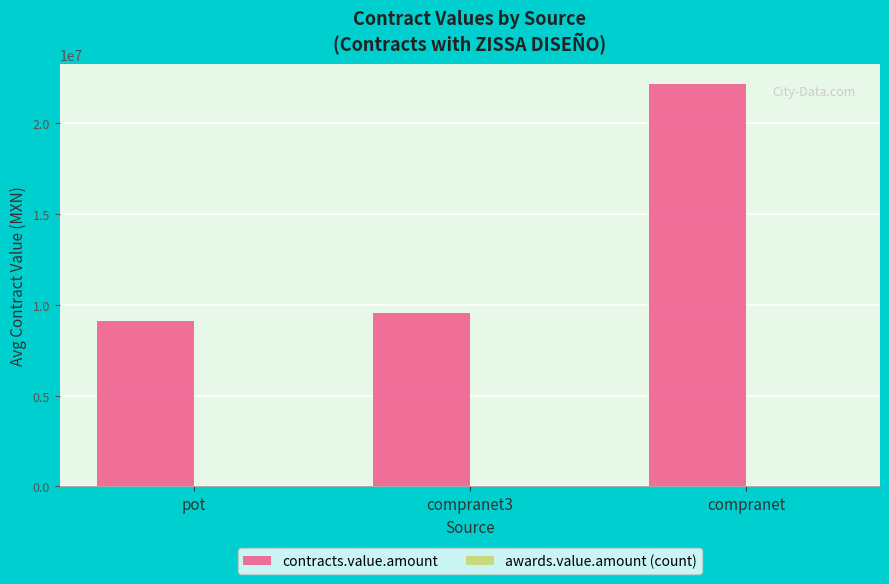

At which label does contracts.value.amount reach its peak?

compranet